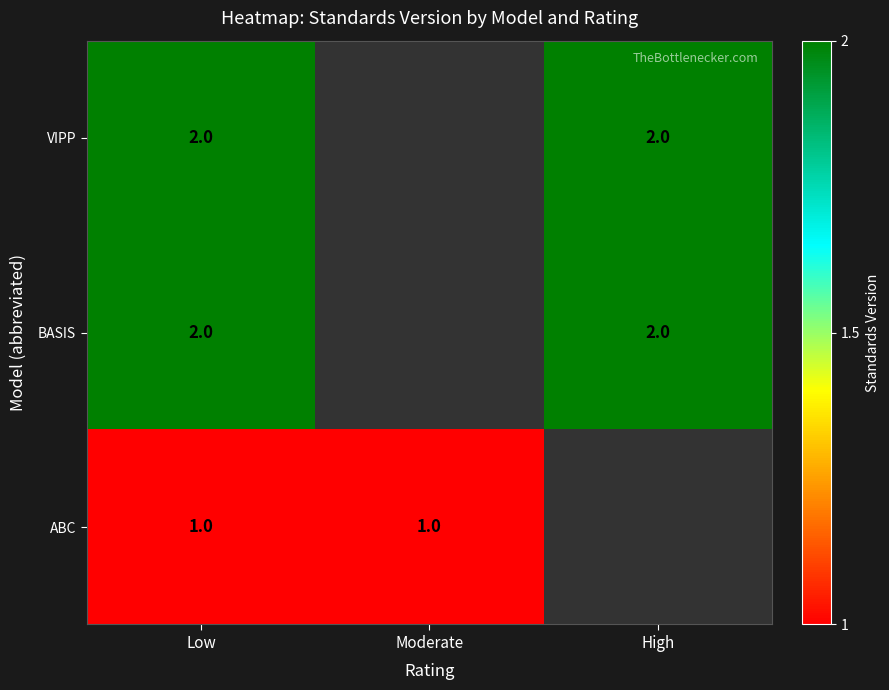

Is it true that VIPP equals 1 at High?

False